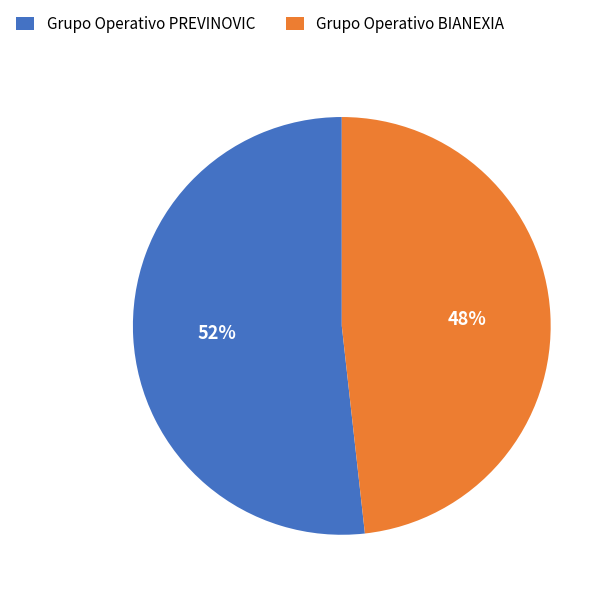

Is the sum of Grupo Operativo BIANEXIA and Grupo Operativo PREVINOVIC greater than half?

Yes